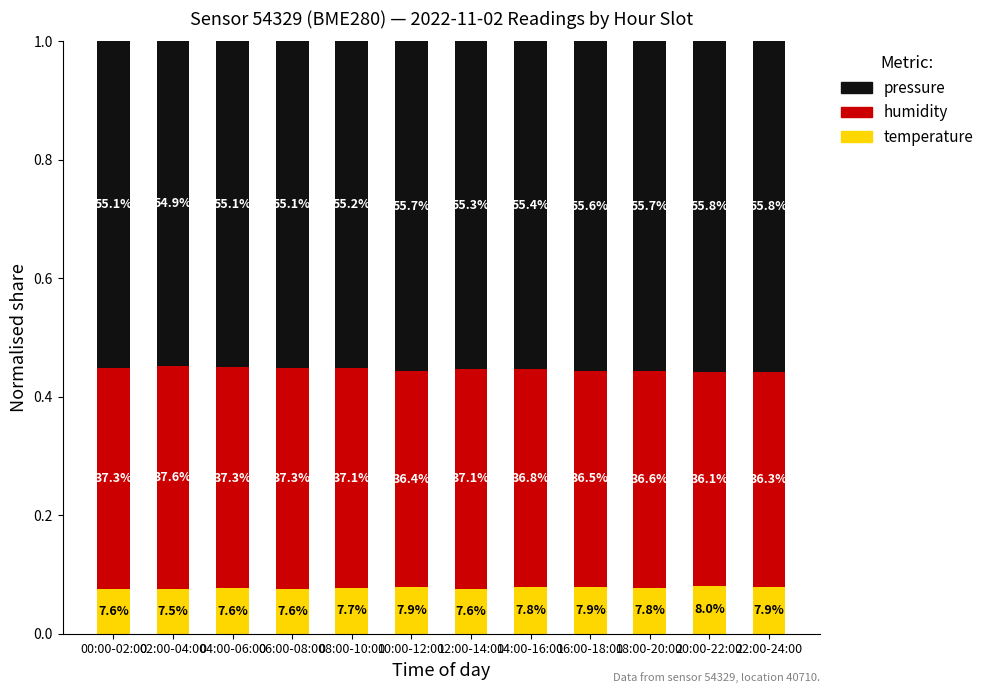

What is the value of the pressure bar at the 10th from the left?

0.6